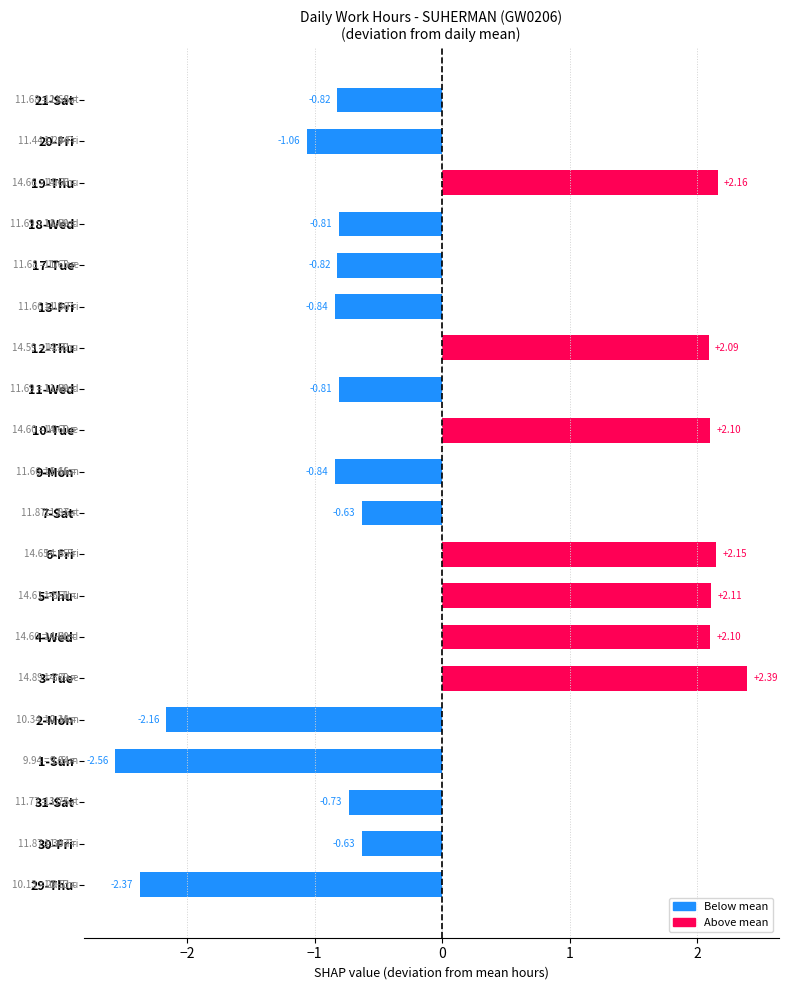

What is the change in value from 4-Wed to 13-Fri?

-2.9